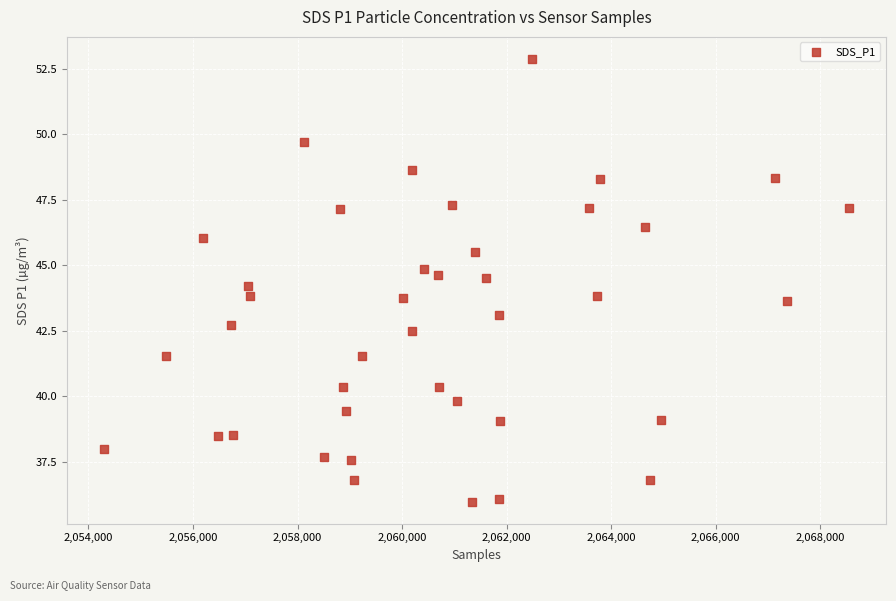

What is the range of Y values (max minus min)?

16.9